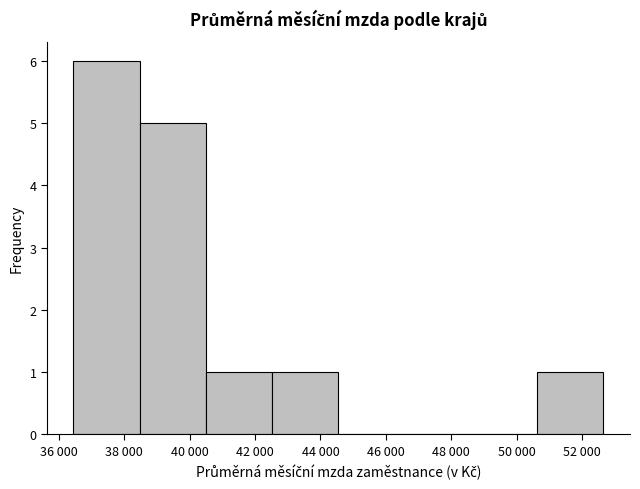

Reading left to right, list all the values displayed in this chart.

38 000=6	40 000=5	42 000=1	44 000=1	46 000=0	48 000=0	50 000=0	52 000=1